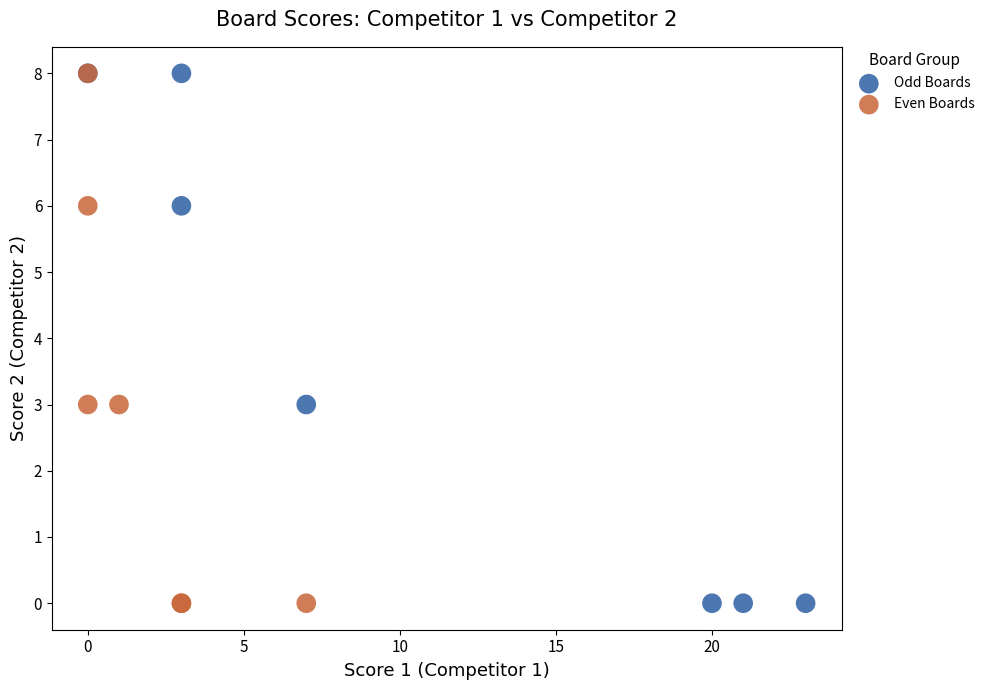

What are all the series names shown in the legend?

Odd Boards, Even Boards